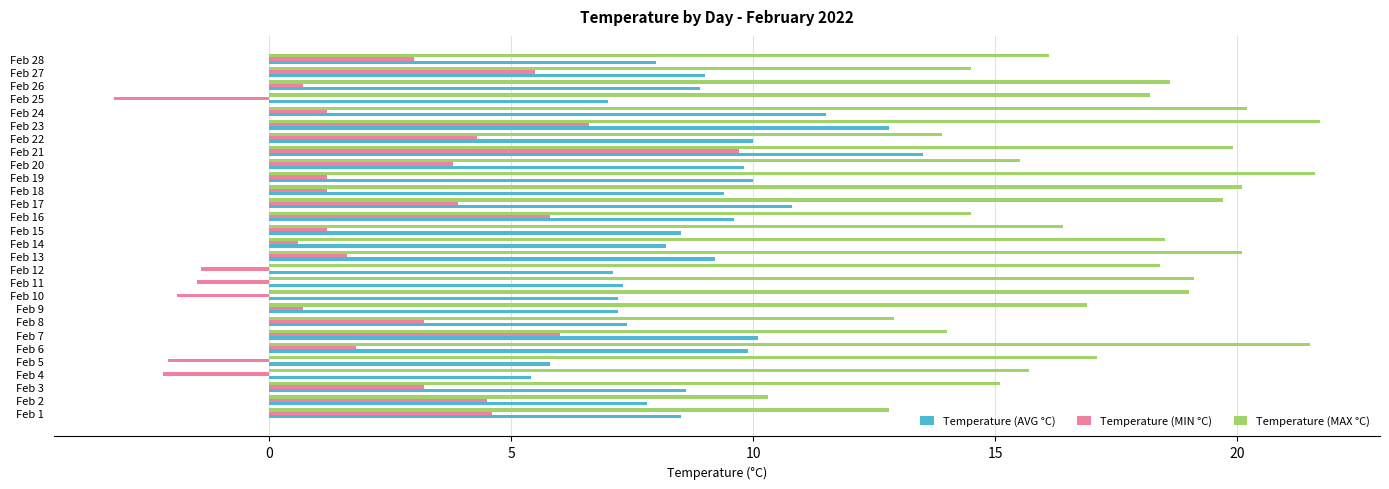

What is the difference between the highest and lowest values at Feb 5?

19.2